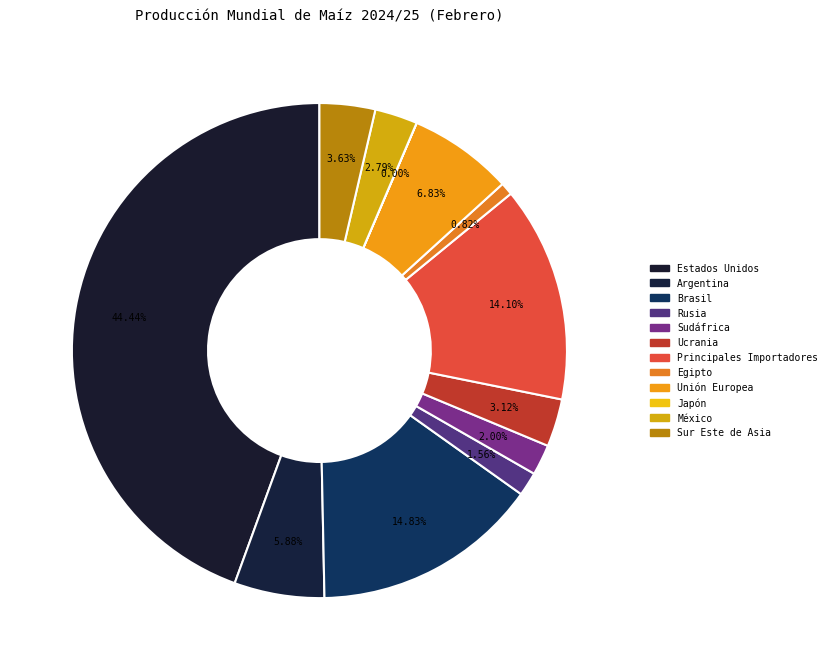

Does Principales Importadores represent more than half of the total?

No